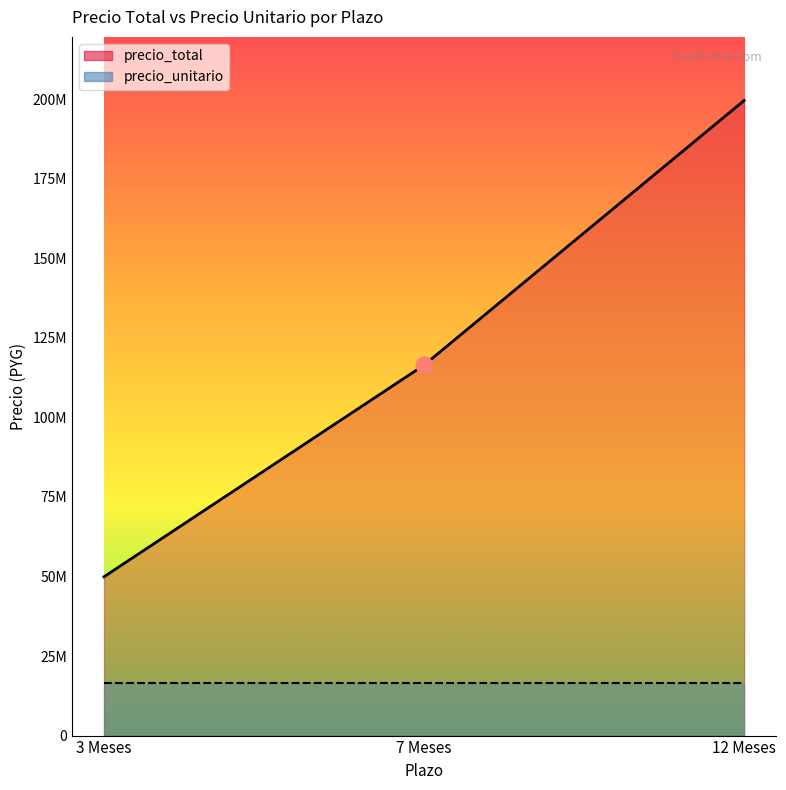

The chart shows a value of 49899999 at 3 Meses. True or false?

True